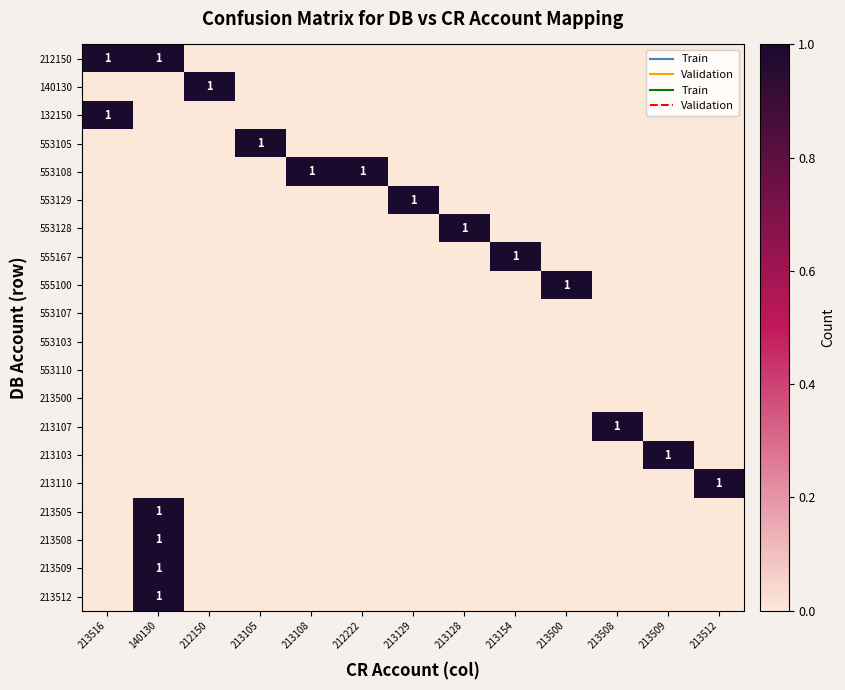

Count the number of data series in this chart.

20